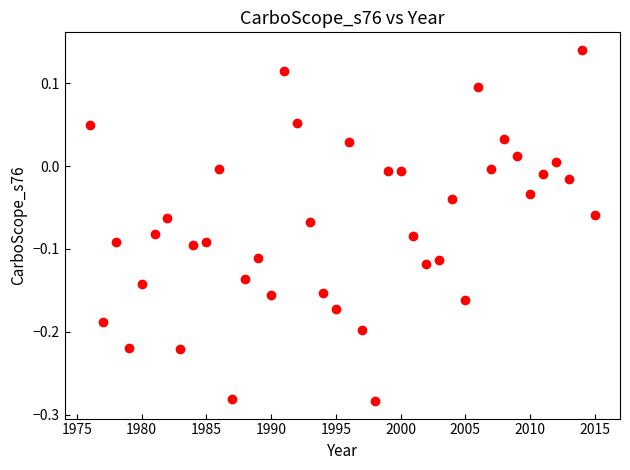

What is the range of X values (max minus min)?

39.0